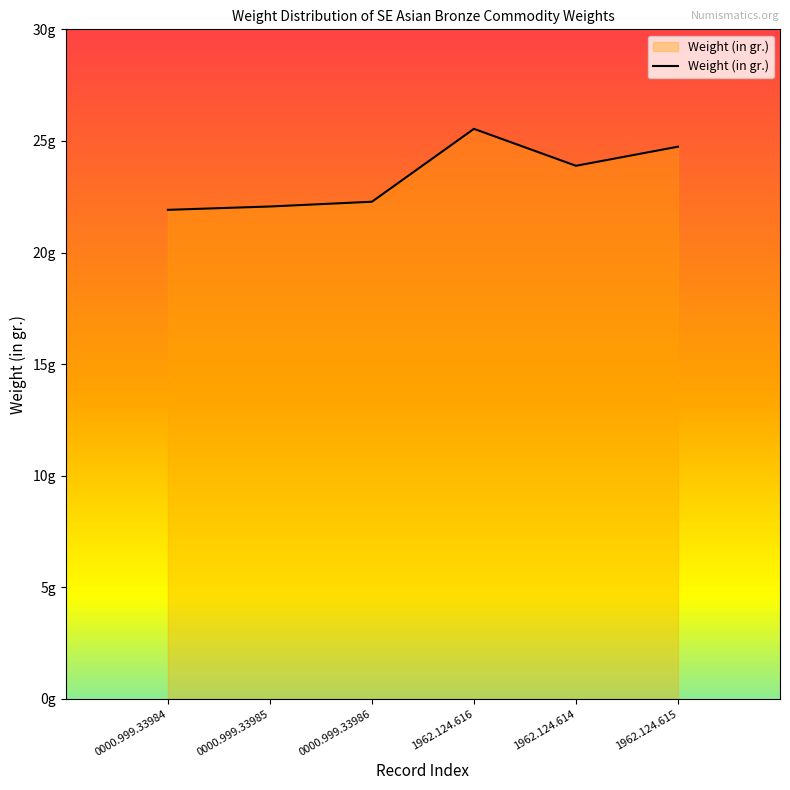

List the labels in order of value, largest first.

1962.124.616, 1962.124.615, 1962.124.614, 0000.999.33986, 0000.999.33985, 0000.999.33984